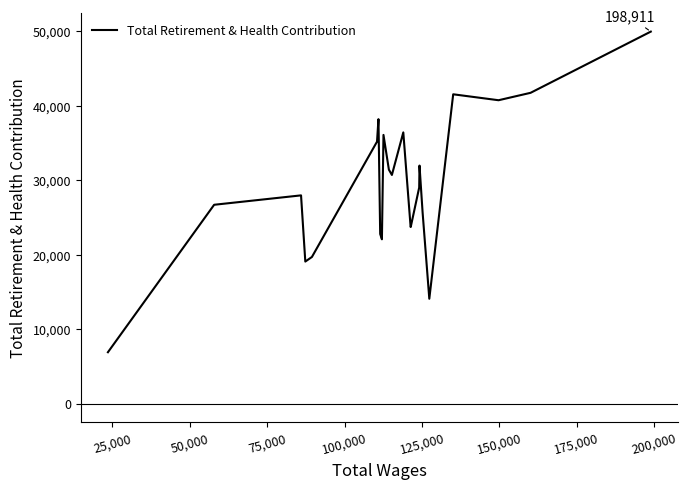

What is the maximum value shown in the chart?

49983